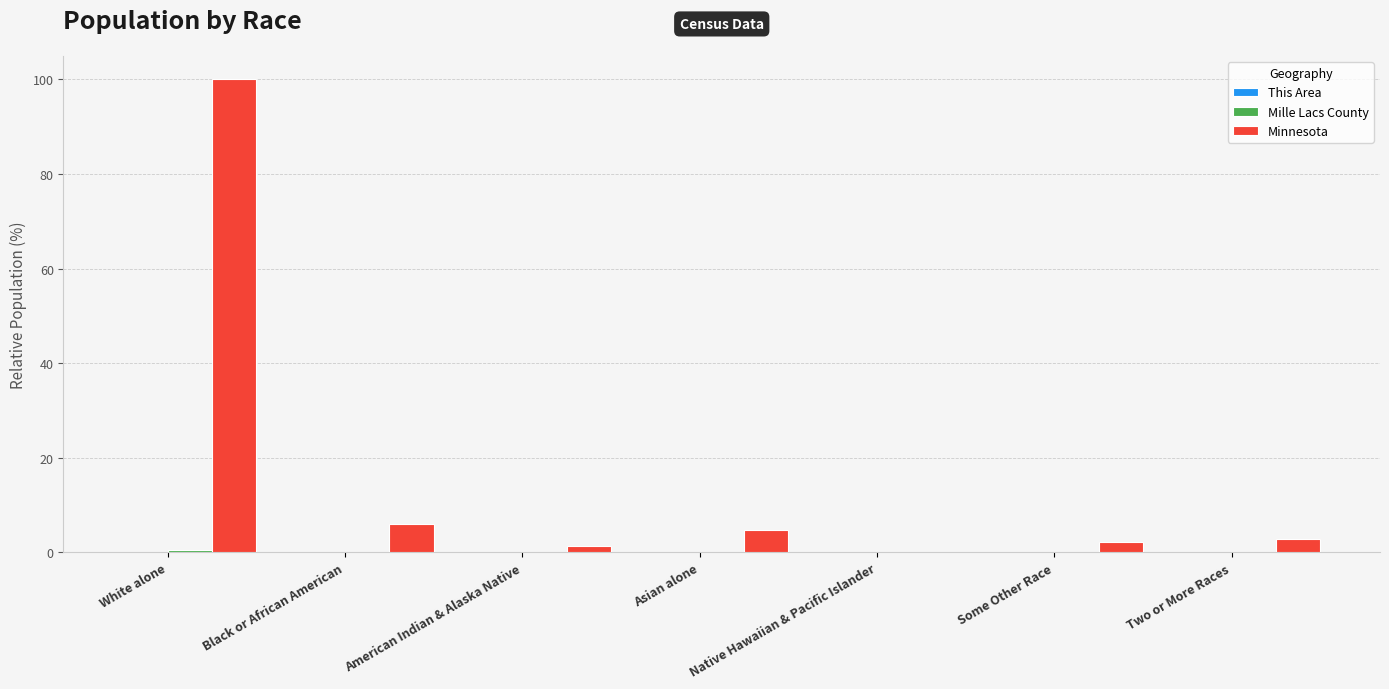

The Minnesota series shows 2.8 at Two or More Races. True or false?

True